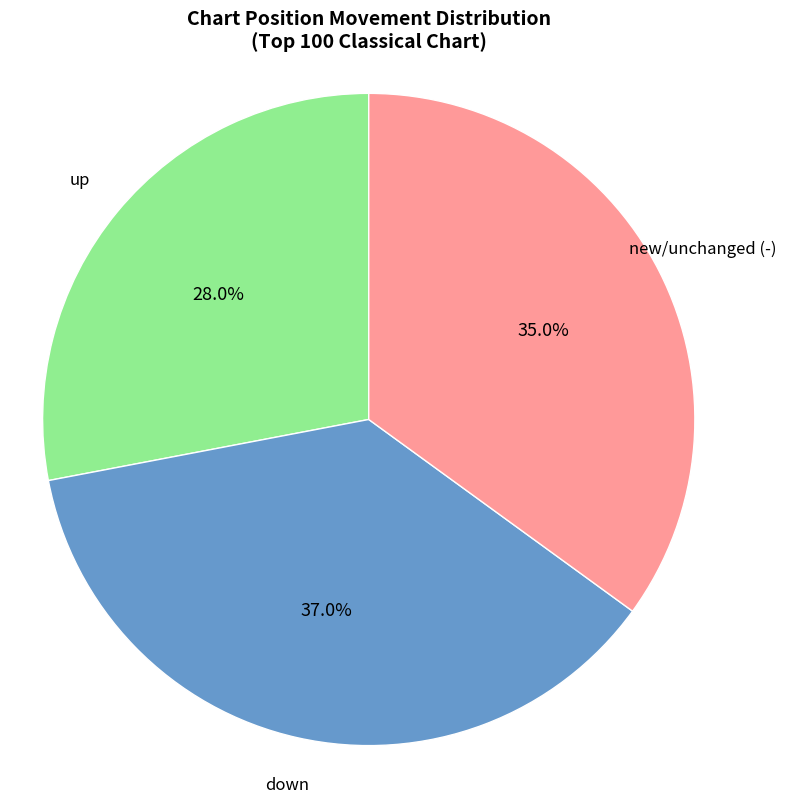

Does any single category account for the majority?

No